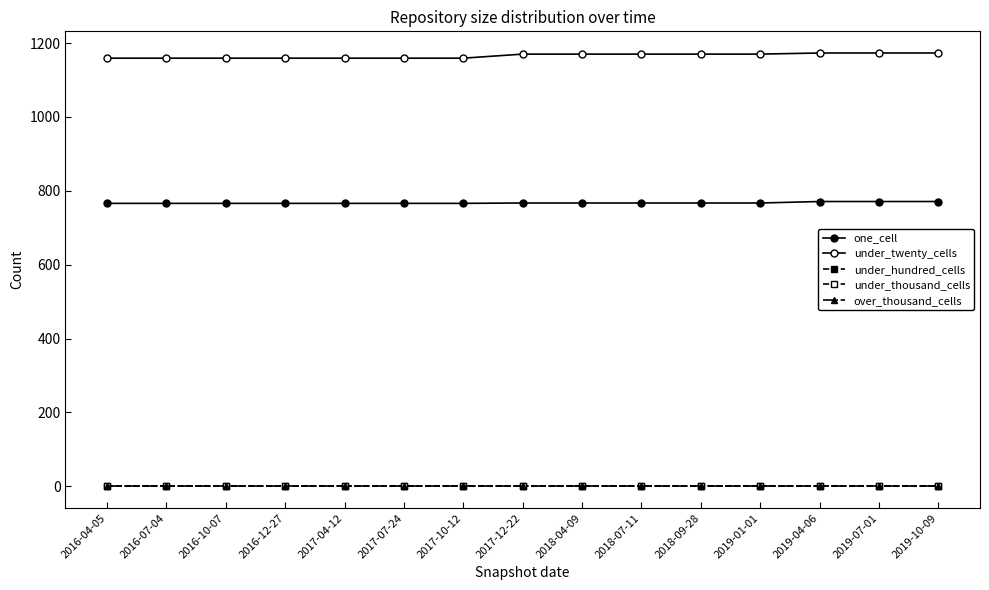

Does the chart have visible grid lines?

No